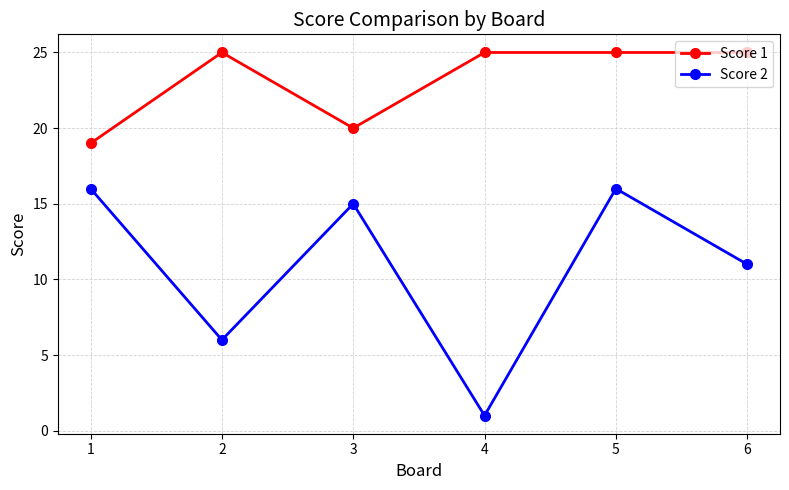

Where is the first local maximum for Score 1?

2